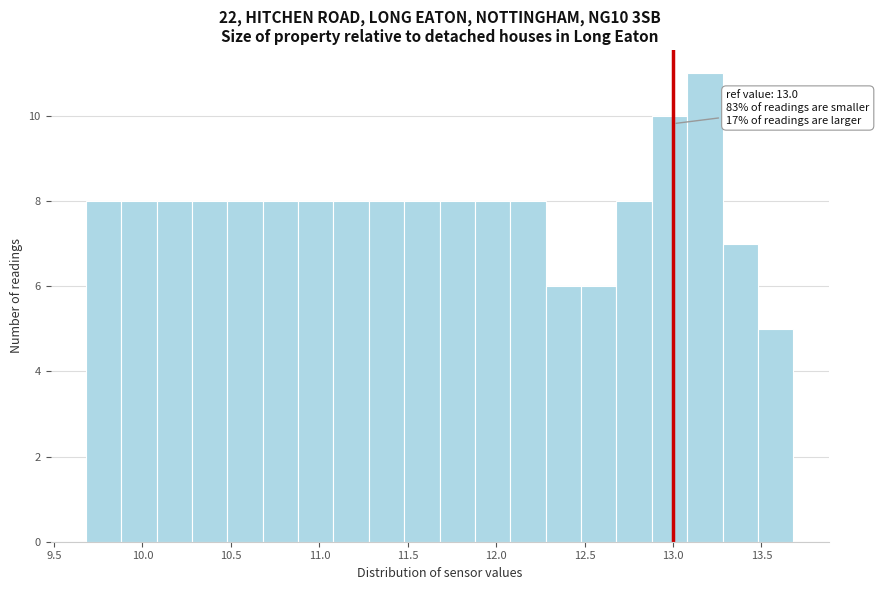

Over which range of the x-axis is the bar tallest?

13.08 to 13.28